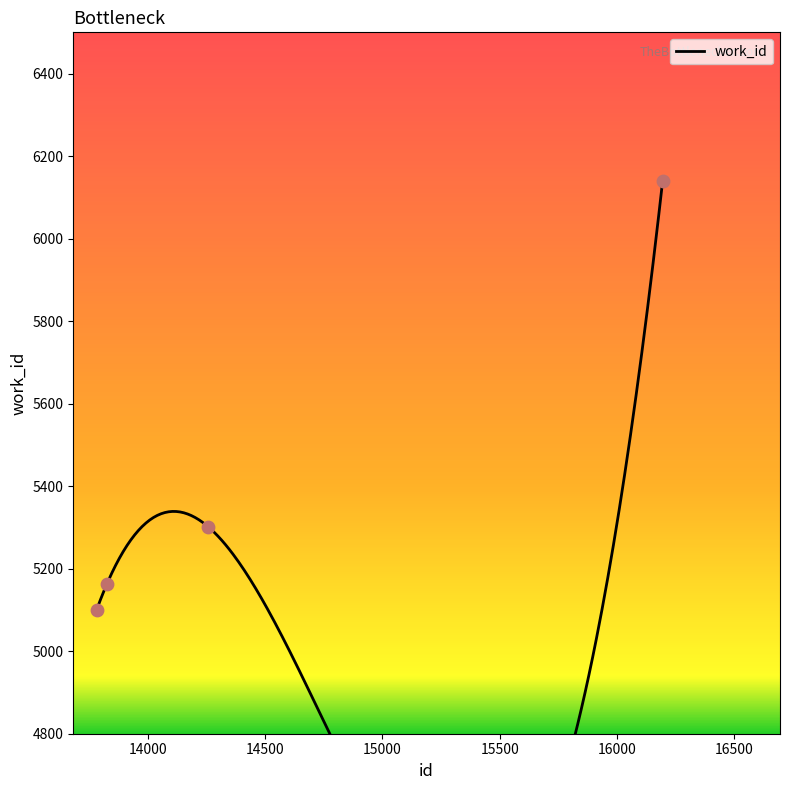

Which has a higher value, 14257 or 13783?

14257